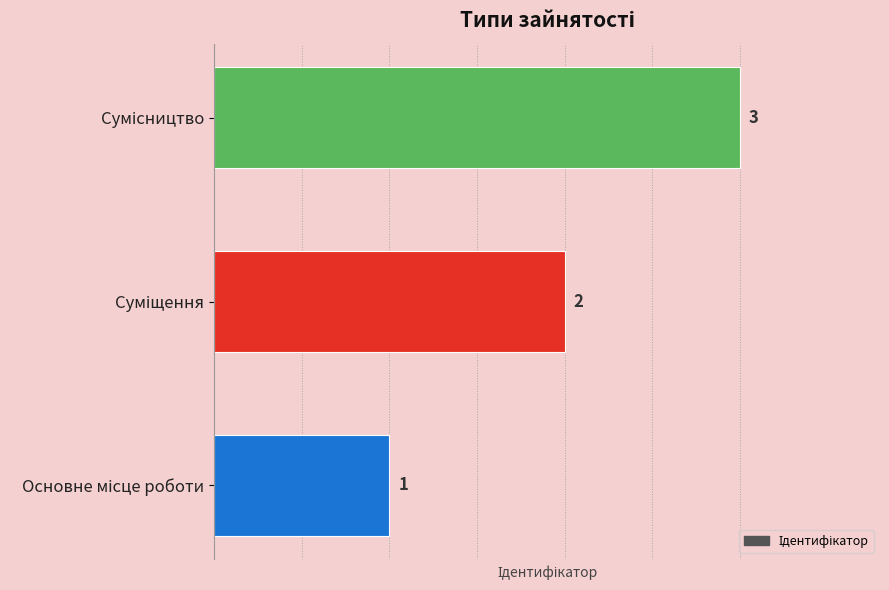

What is the sum of all values?

6